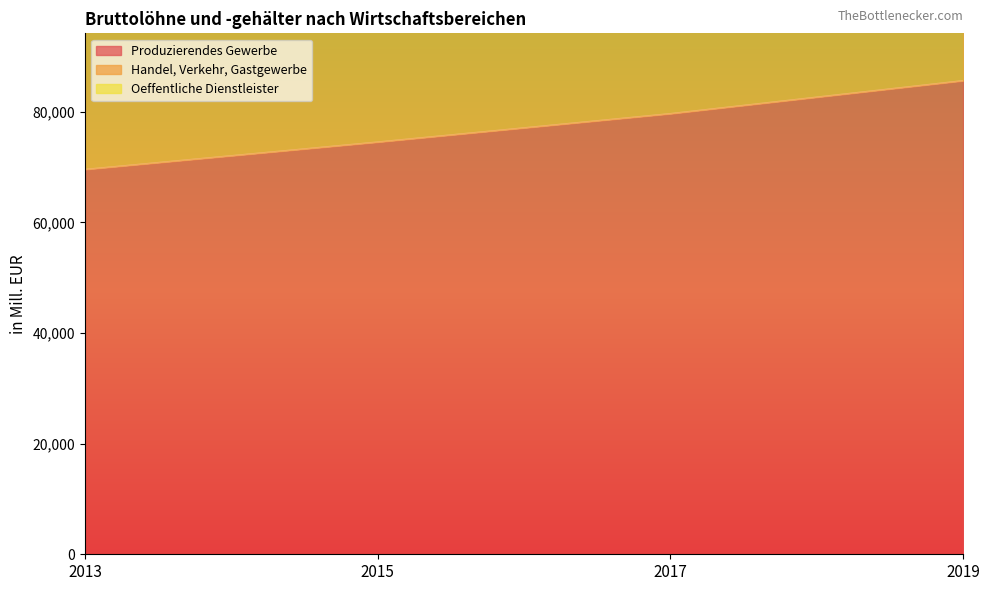

Which category has the highest value in the Oeffentliche Dienstleister series?

2019